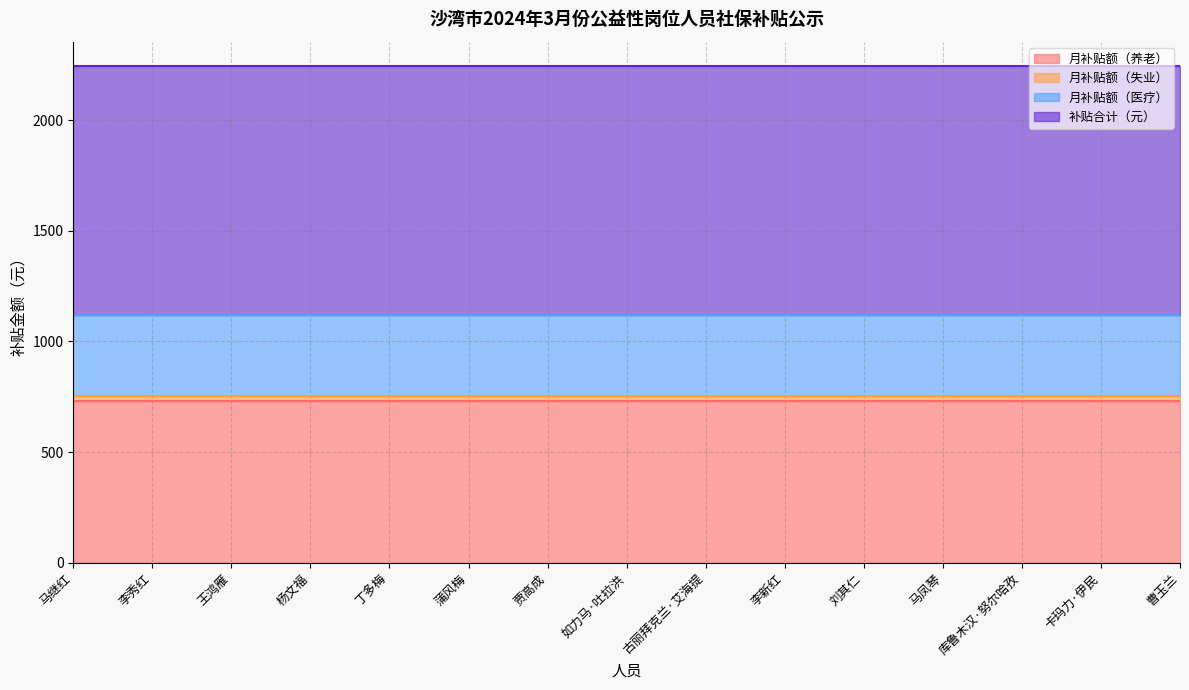

Is it true that 月补贴额（医疗） equals 366.0 at 卡玛力·伊民?

True